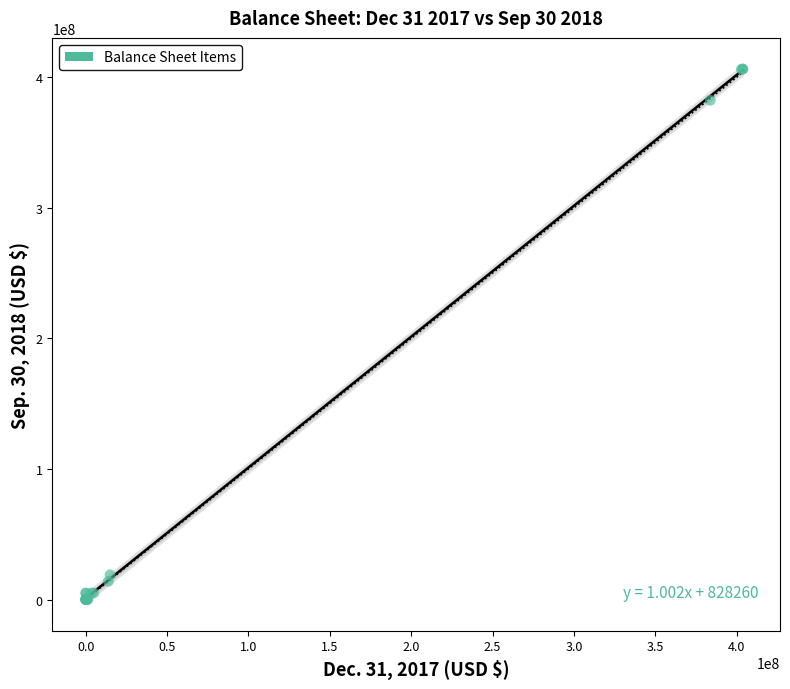

What Y value in the scatter plot is closest to 203070894?

382249670